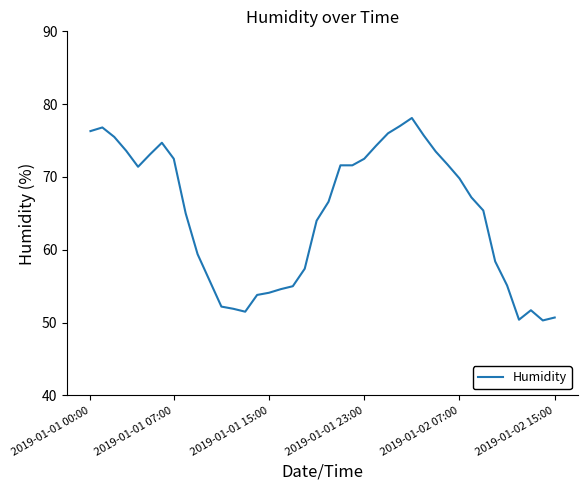

What is the smallest value displayed?

50.3